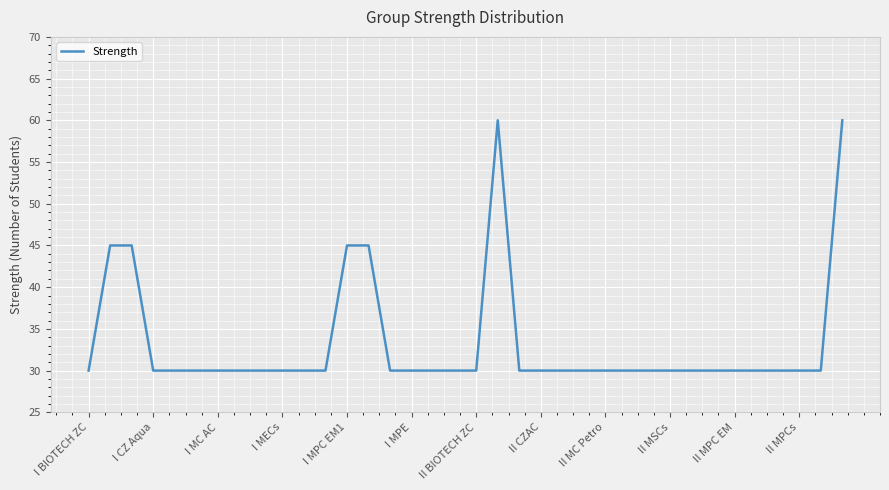

What is the smallest value displayed?

30